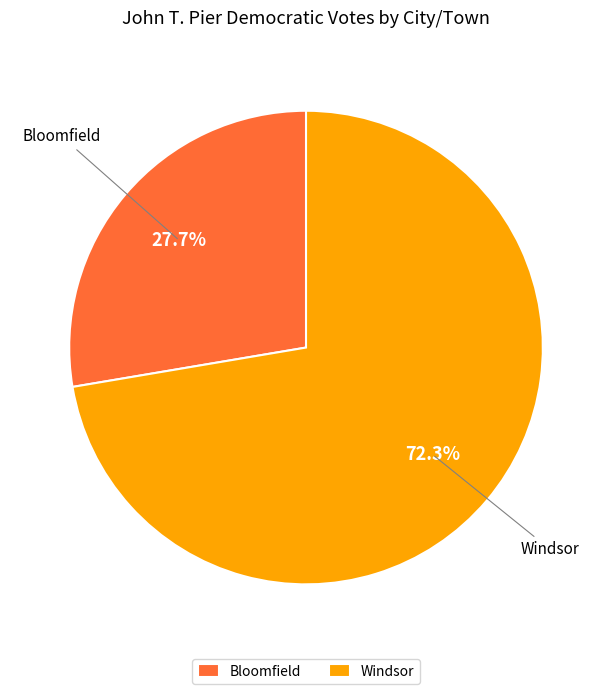

What is the smallest slice in the pie chart?

Bloomfield